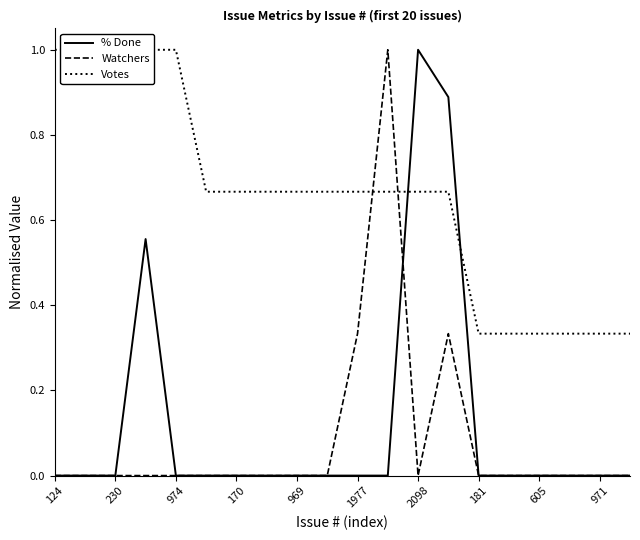

The % Done series shows -0.6 at 181. True or false?

False